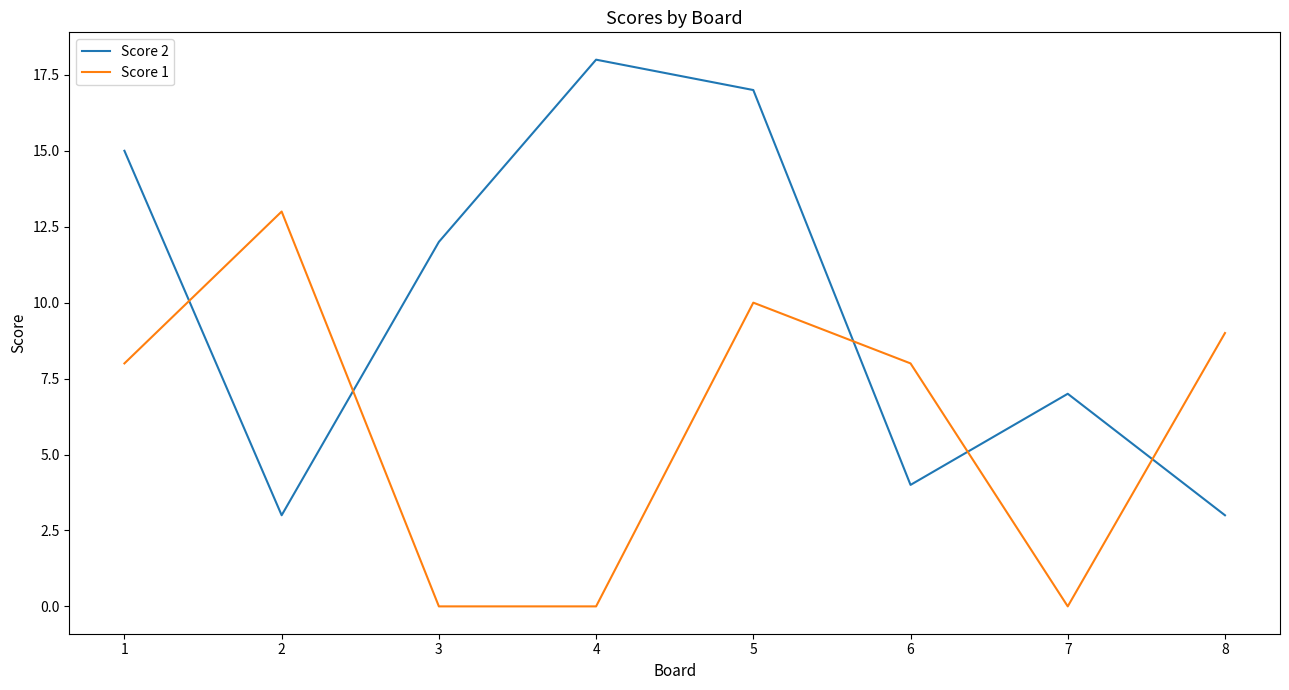

At which category is the sum across all series the highest?

5